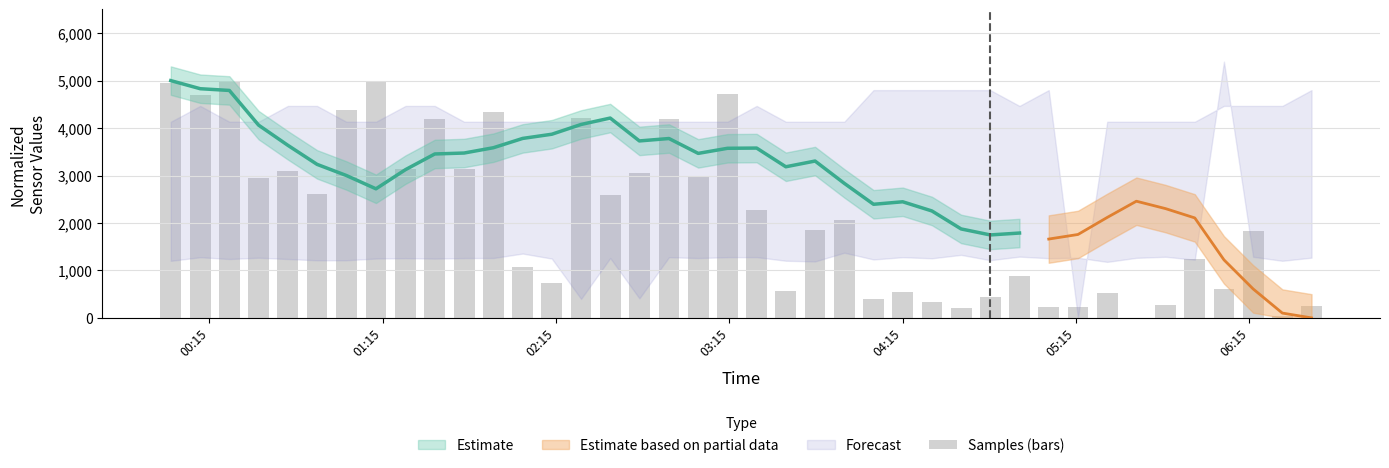

What is the sum of all values?

85850.8